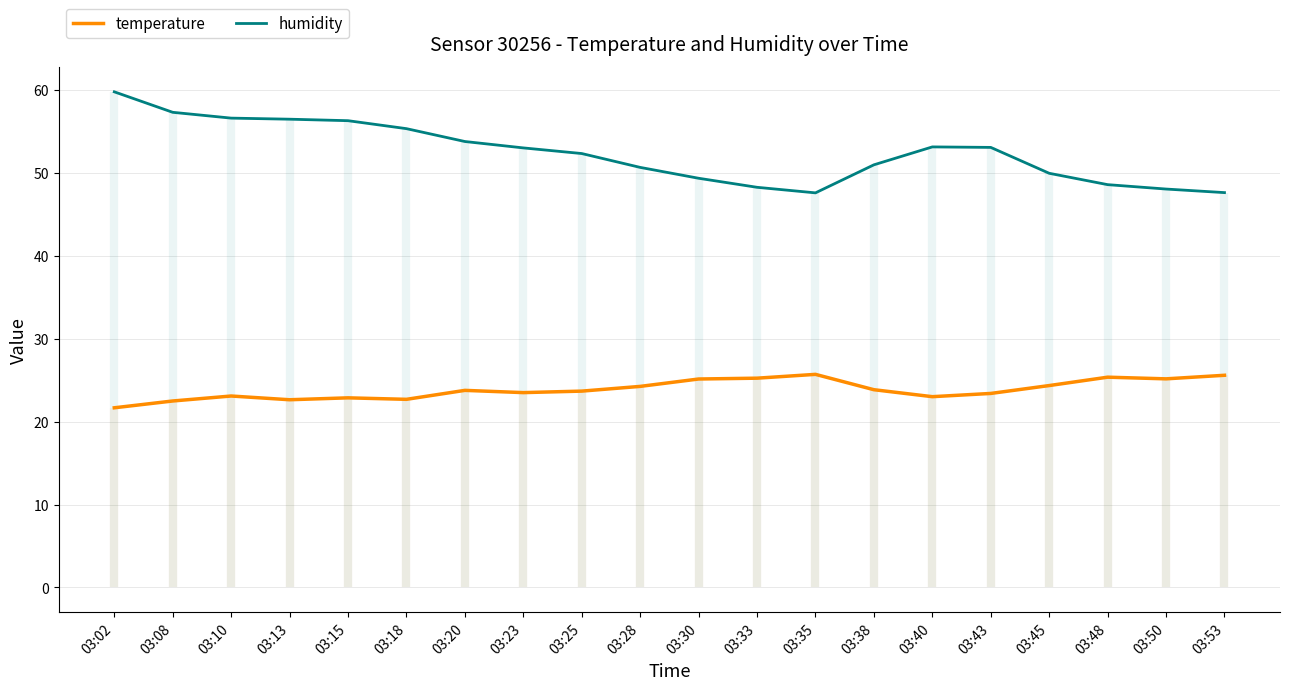

True or false: humidity has a value of 53.1 at 03:40.

True